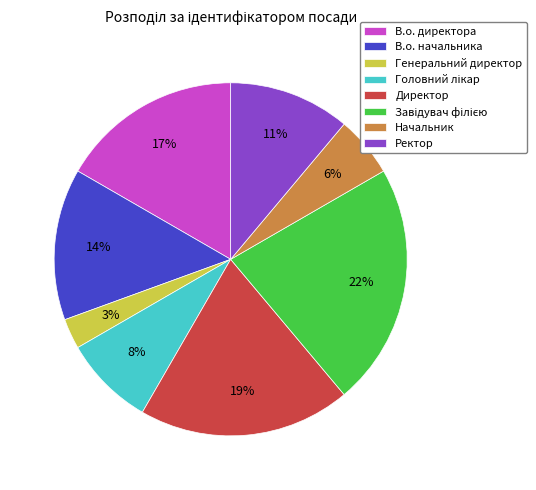

Is it true that В.о. начальника is 14% of the pie?

True